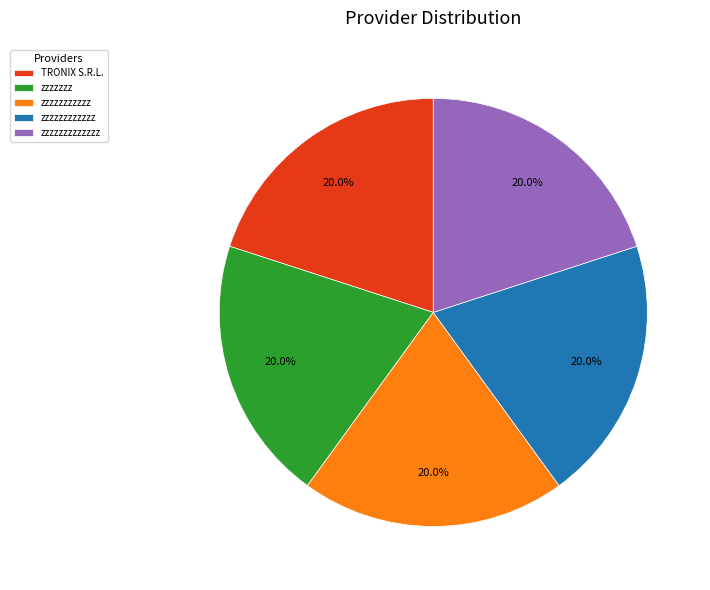

Is there any slice that represents more than half of the pie?

No